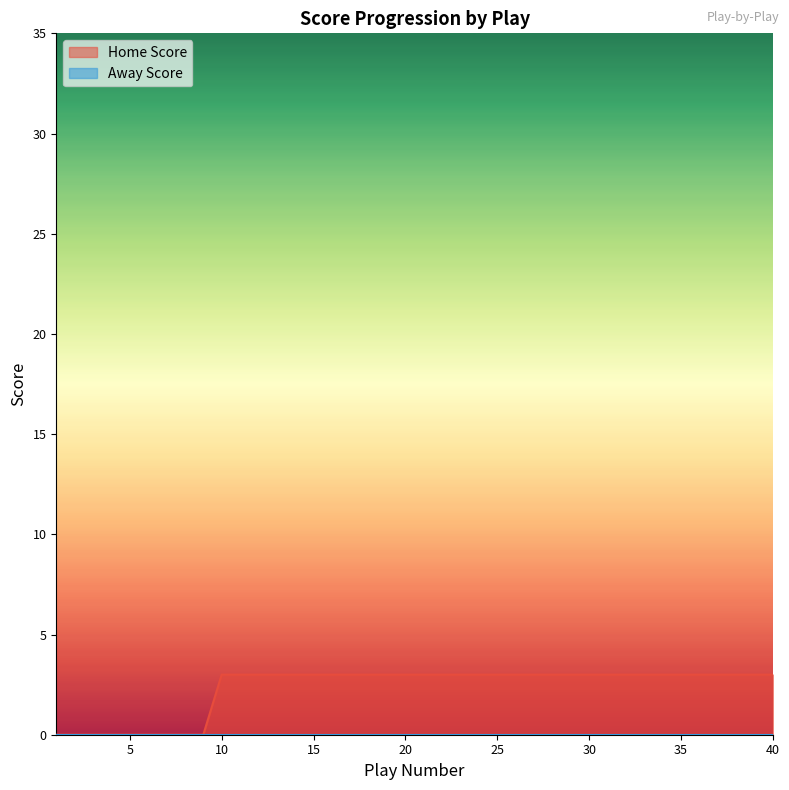

Does the chart display data point markers on the line(s)?

No